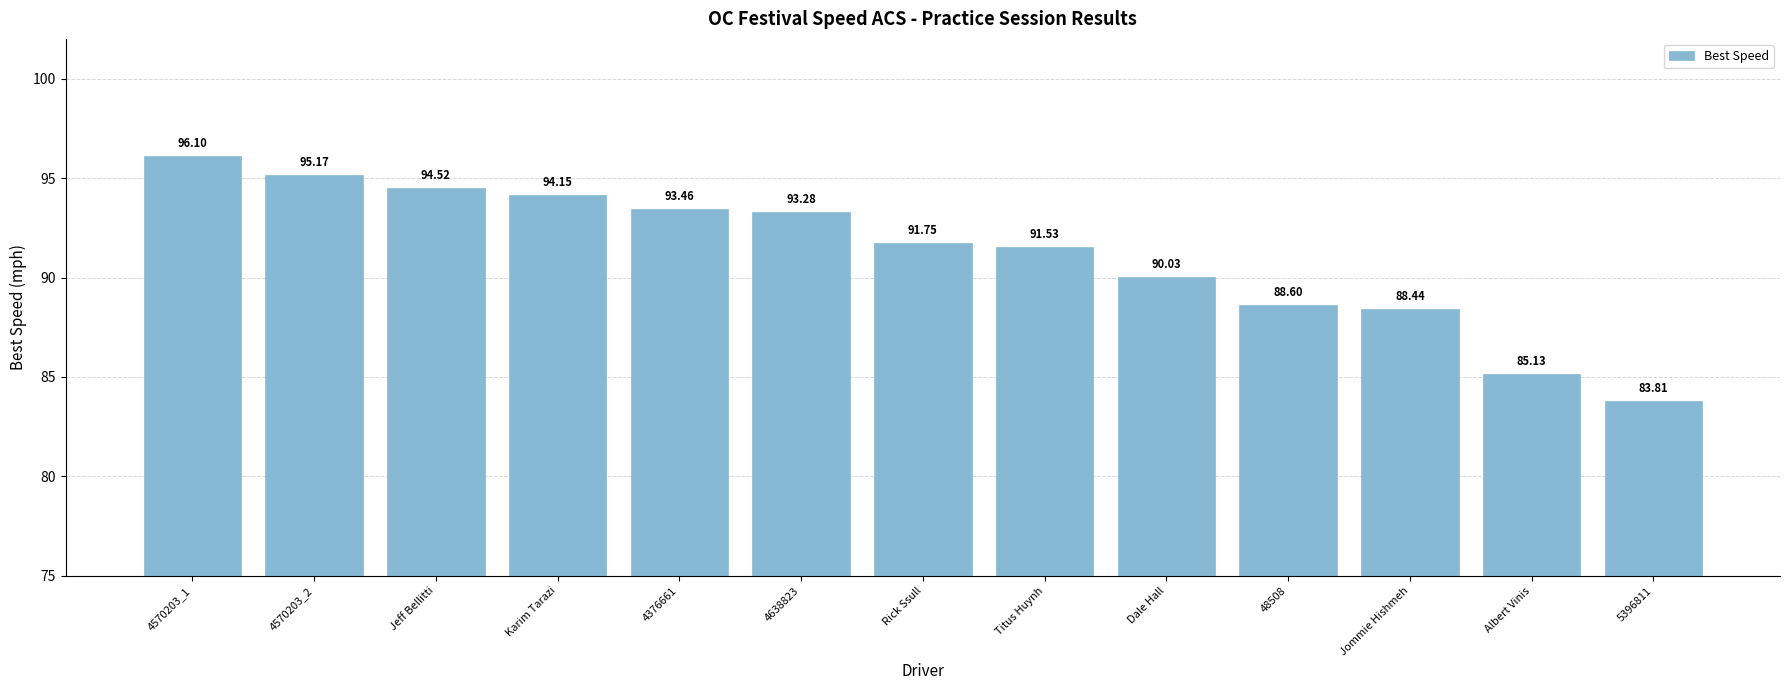

Approximately how many times larger is the value at 4638823 compared to 5396811?

1.1